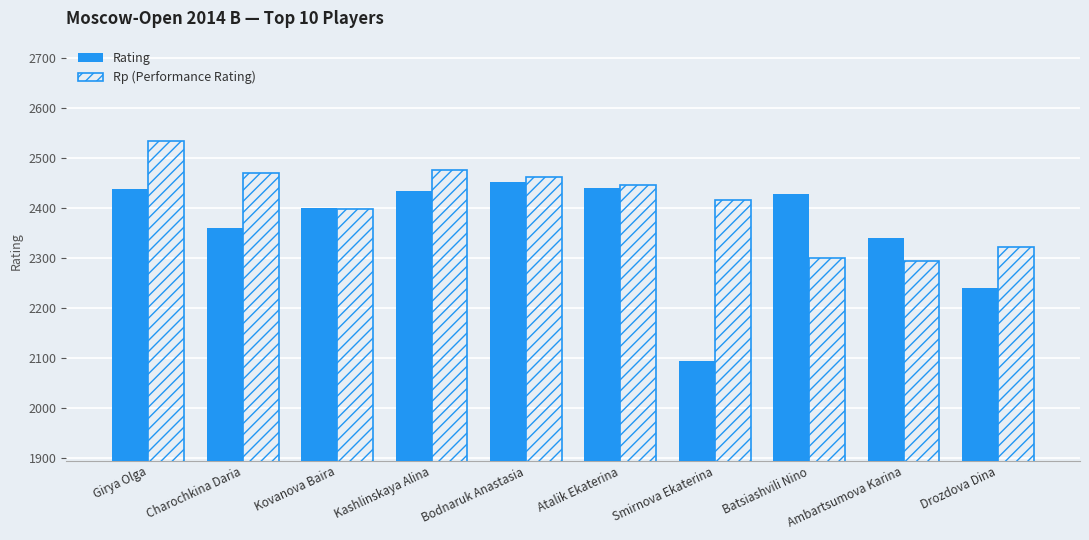

What is the minimum value shown in the chart?

2095